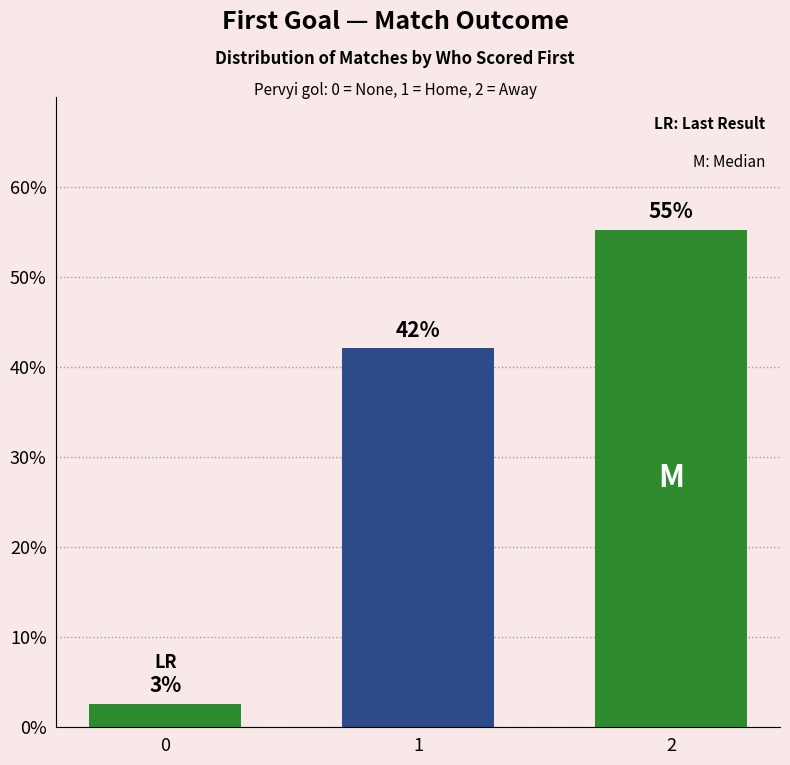

True or false: the data shows 34.1 at 2.

False